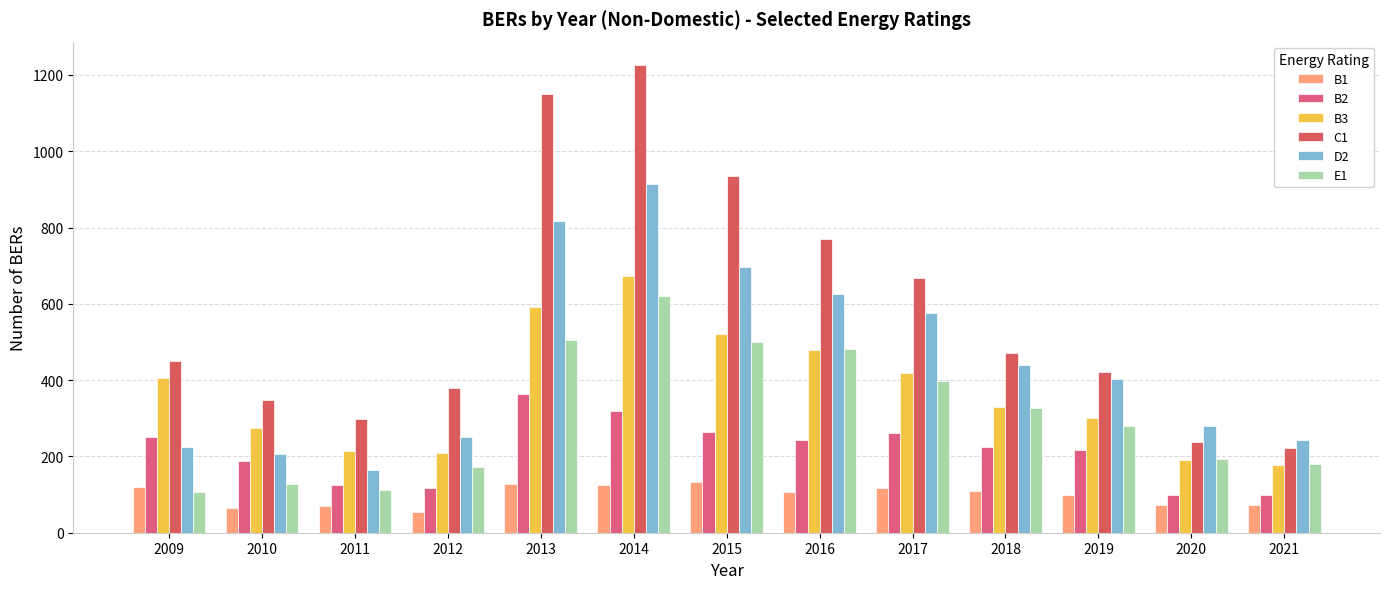

Does the chart contain any negative values?

No